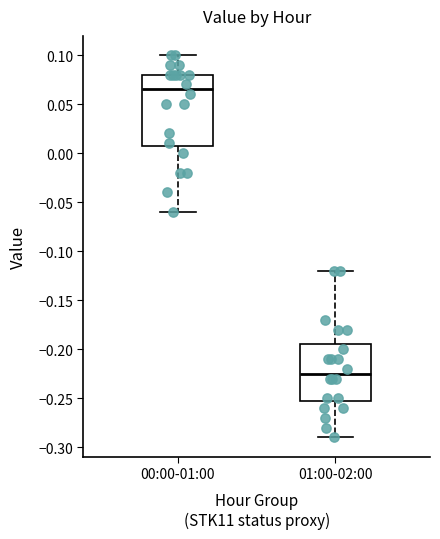

Which box is the tallest, from its lower edge to its upper edge?

00:00-01:00